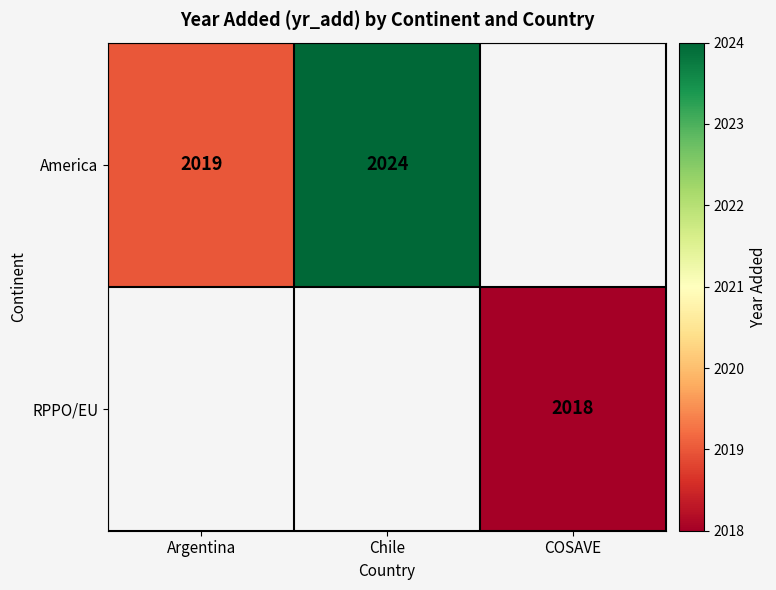

Is it true that America equals 3289 at Argentina?

False